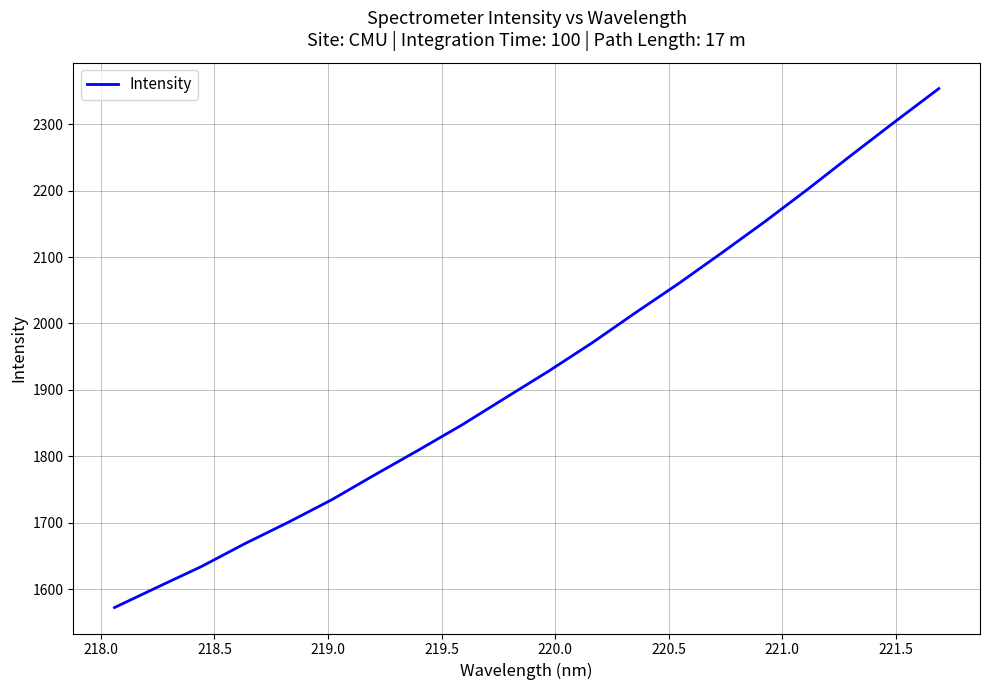

What is the difference between the maximum and minimum values?

781.3